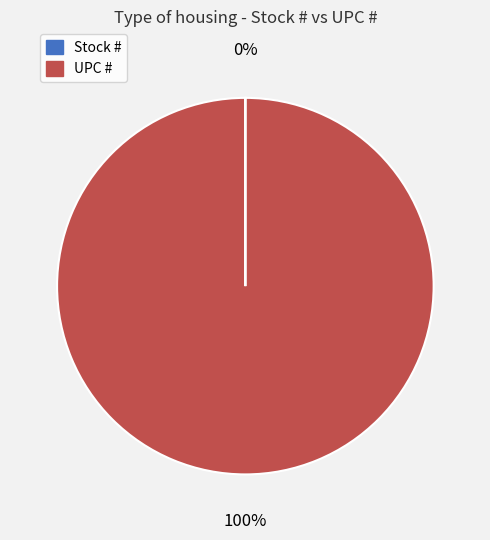

Which category has the biggest portion of the pie?

UPC #